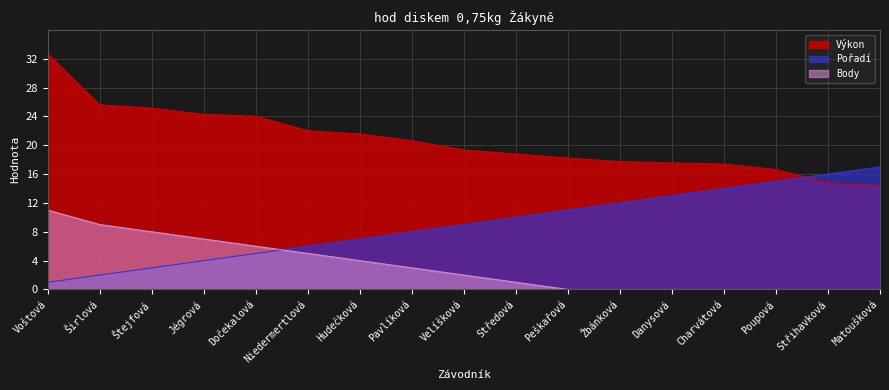

At which label is Body closest to 5?

Niedermertlová